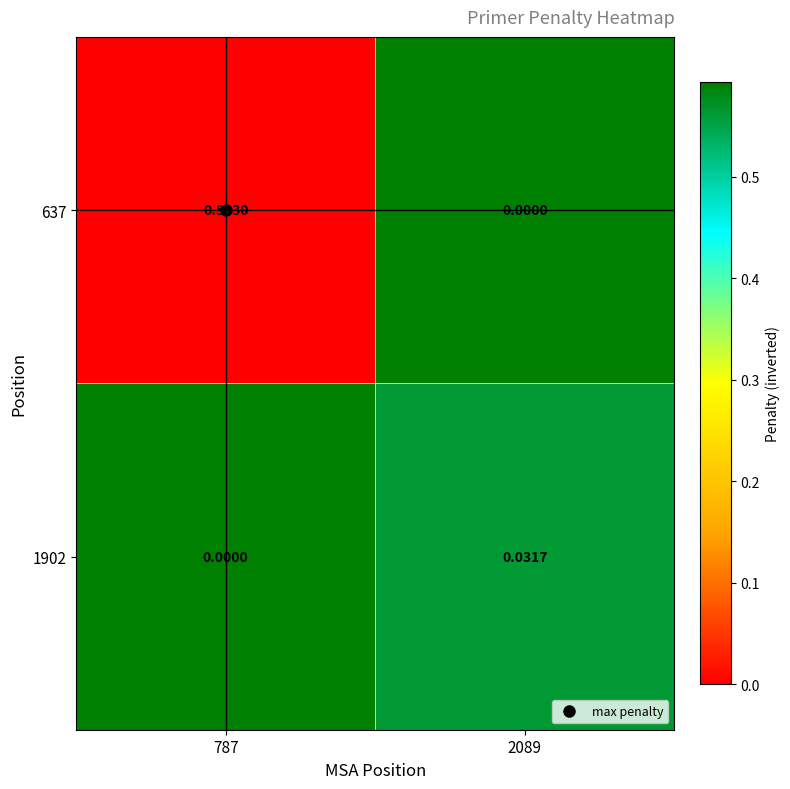

Is the value of 637 at 787 greater than the value of 1902 at 787?

Yes